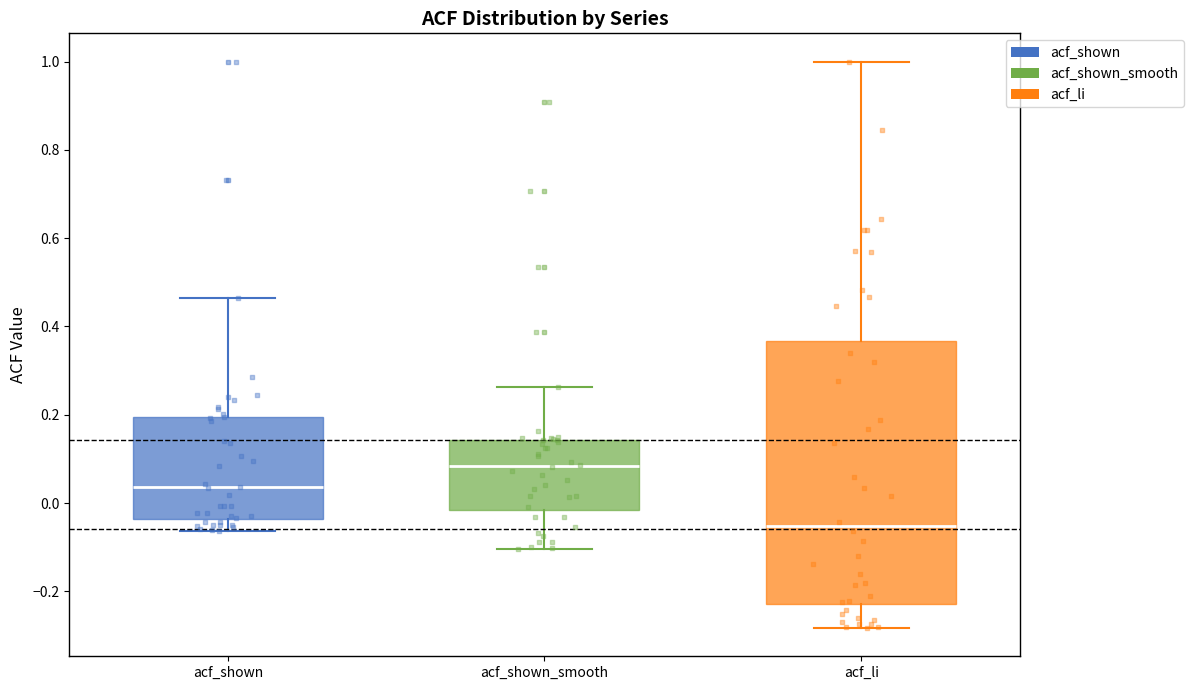

Reading left to right, read every box against the y-axis: the position of its median line, the range the box covers, and the ends of its whiskers. The values are not printed on the chart, so give them approximately, as read against the axis.

acf_shown: median 0.04, box -0.04 to 0.20, whiskers -0.06 to 0.46
acf_shown_smooth: median 0.08, box -0.02 to 0.14, whiskers -0.10 to 0.26
acf_li: median -0.06, box -0.22 to 0.36, whiskers -0.28 to 1.00